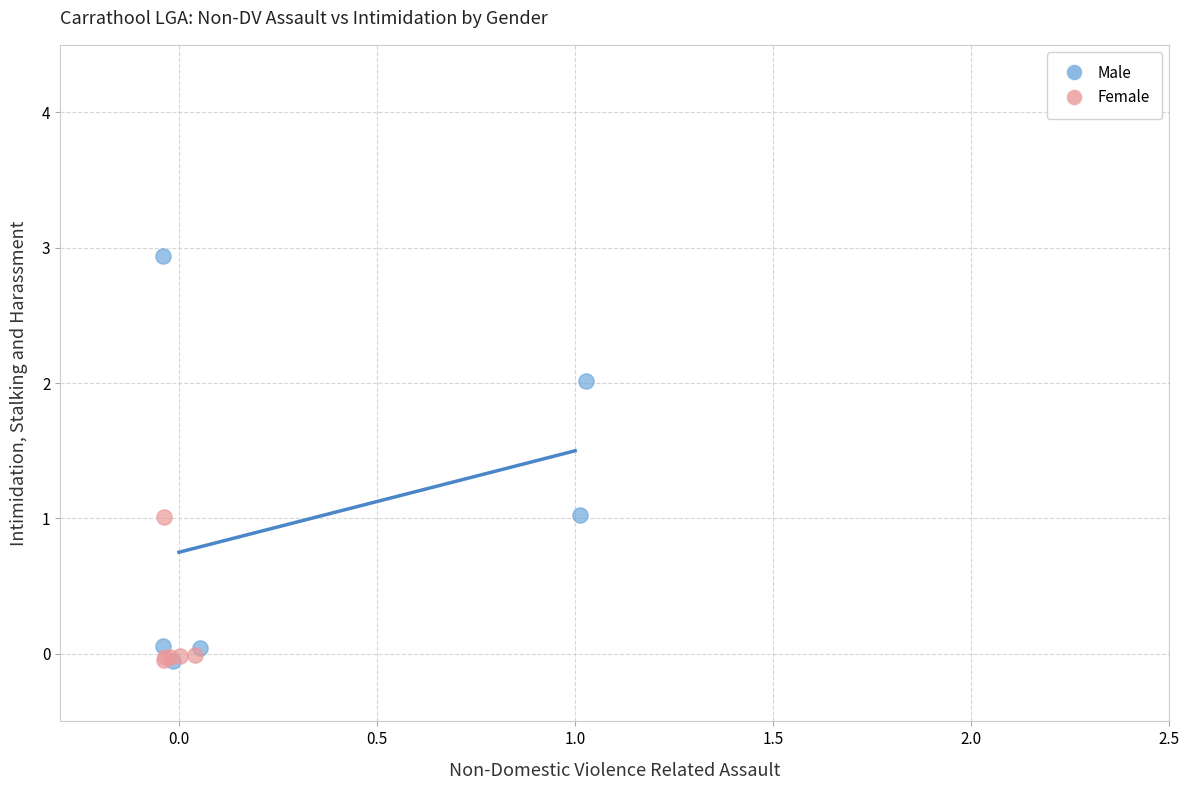

Which series has the widest spread of Y values?

Male